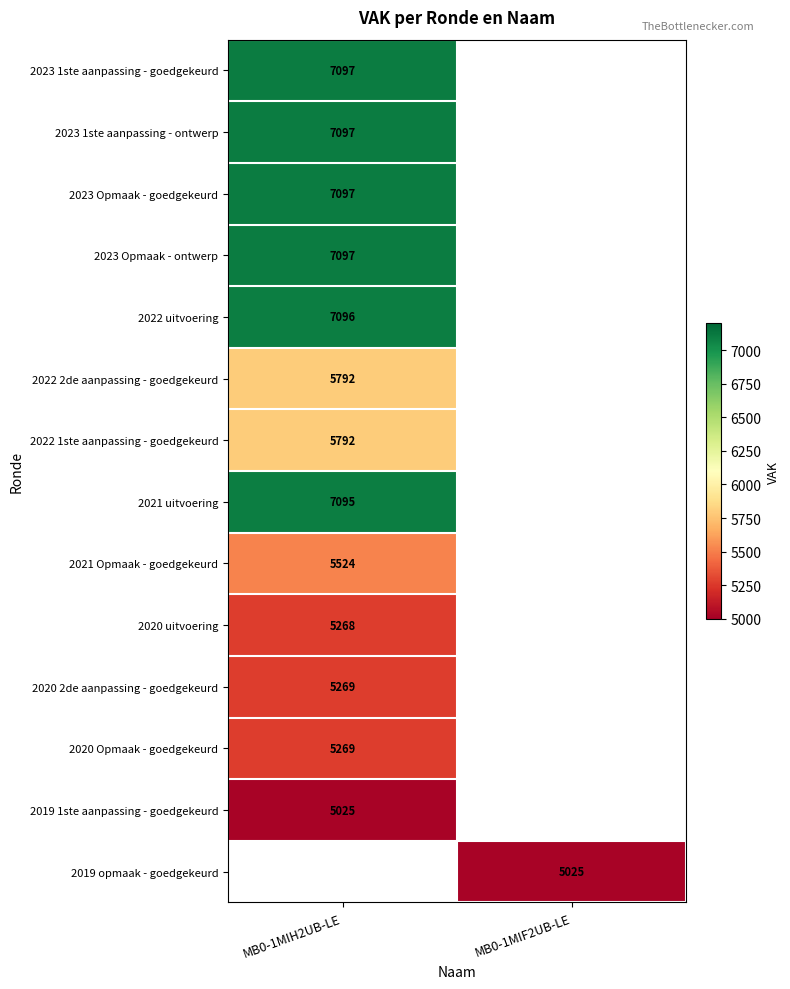

At how many categories does at least one series exceed 5416?

1